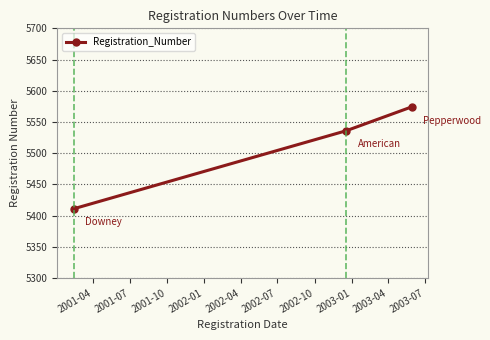

Count the values in the range 5411 to 5574.

3